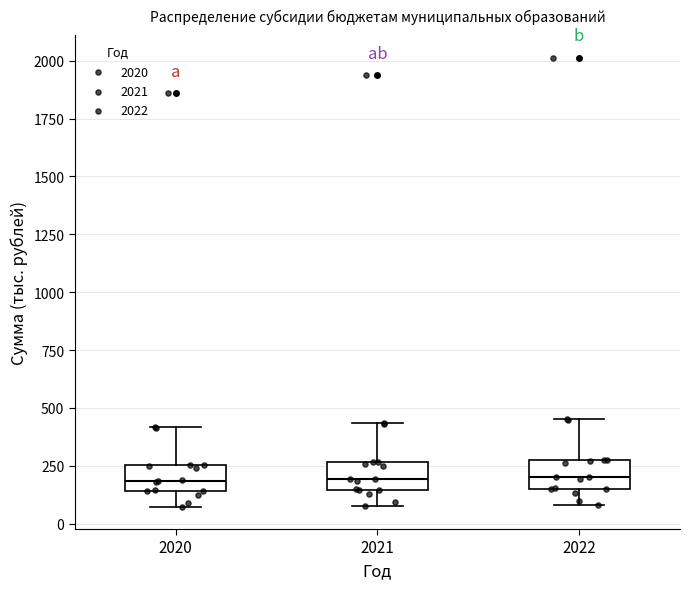

Reading left to right, read every box against the y-axis: the position of its median line, the range the box covers, and the ends of its whiskers. The values are not printed on the chart, so give them approximately, as read against the axis.

2020: median 200, box 150 to 250, whiskers 50 to 400
2021: median 200, box 150 to 250, whiskers 100 to 450
2022: median 200, box 150 to 300, whiskers 100 to 450